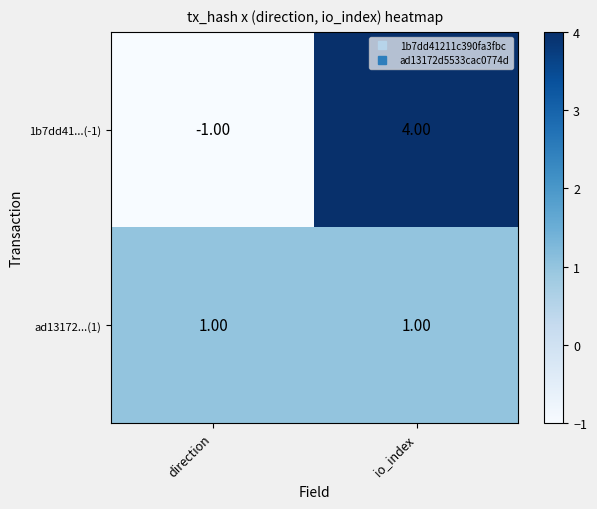

What is the difference between the highest and lowest values at io_index?

3